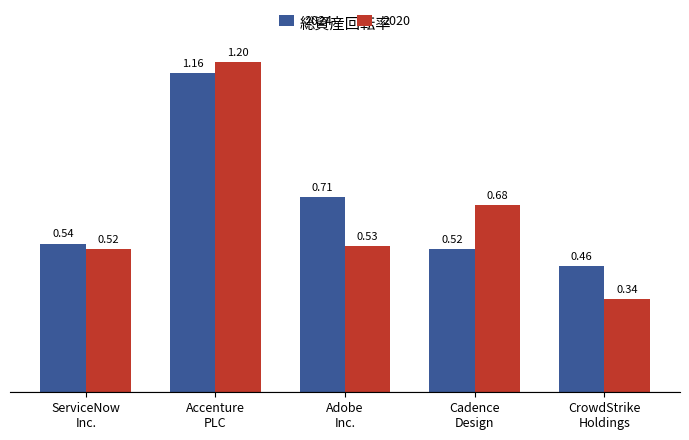

Which series has the largest range (max minus min)?

2020